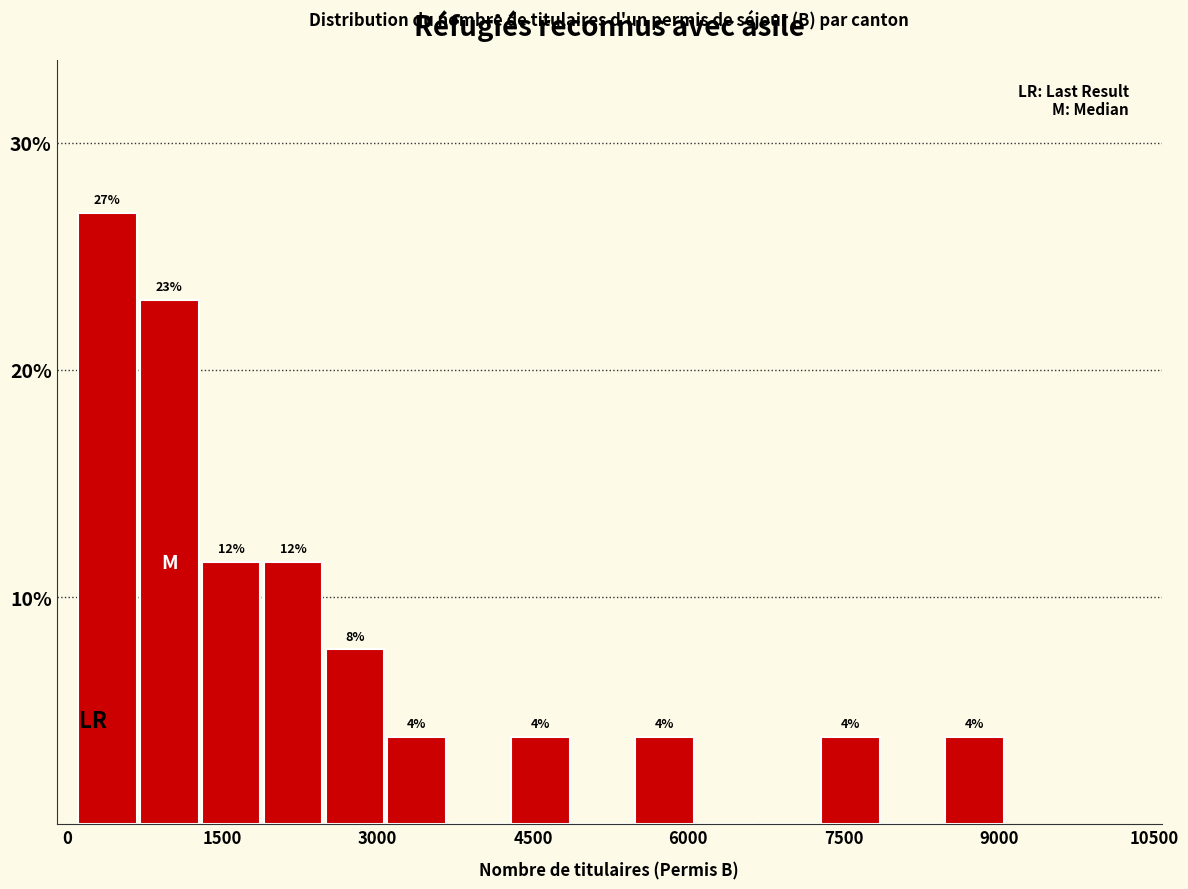

Read against the x-axis, roughly where is the centre of the tallest bar?

400